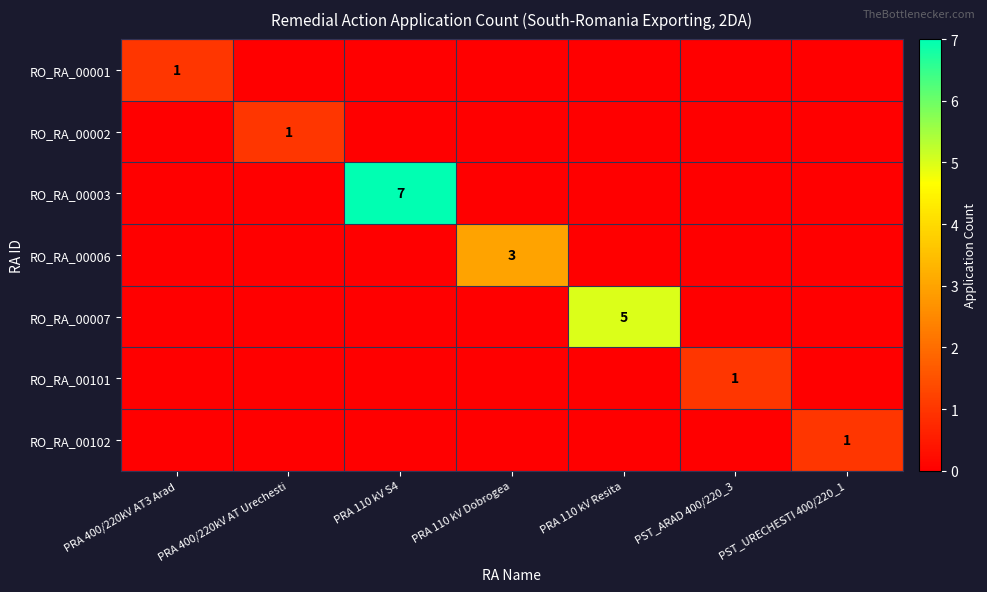

True or false: RO_RA_00001 has a value of -1 at PST_URECHESTI 400/220_1.

False